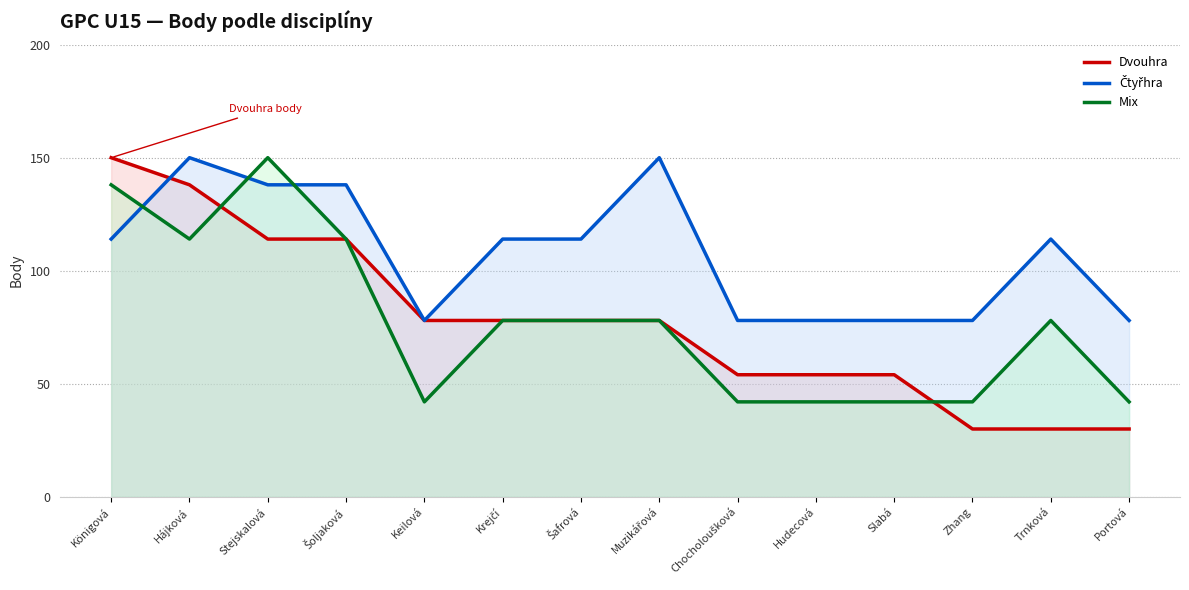

What is the minimum value for Dvouhra?

30